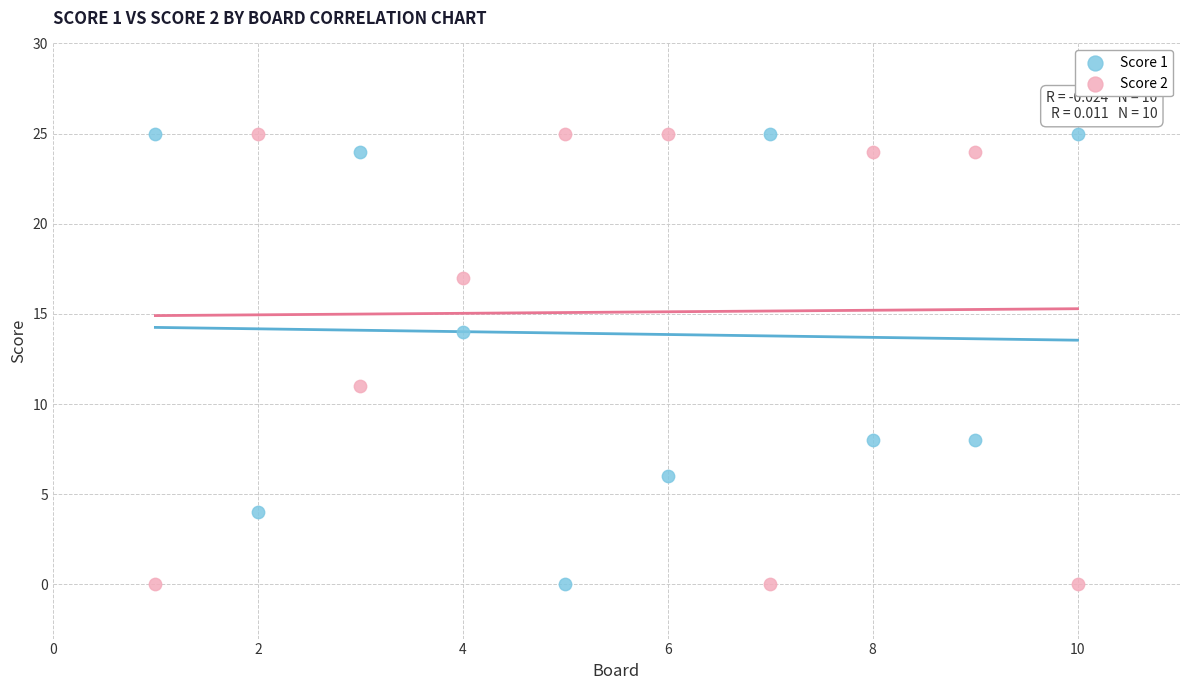

What are all the series names shown in the legend?

Score 1, Score 2